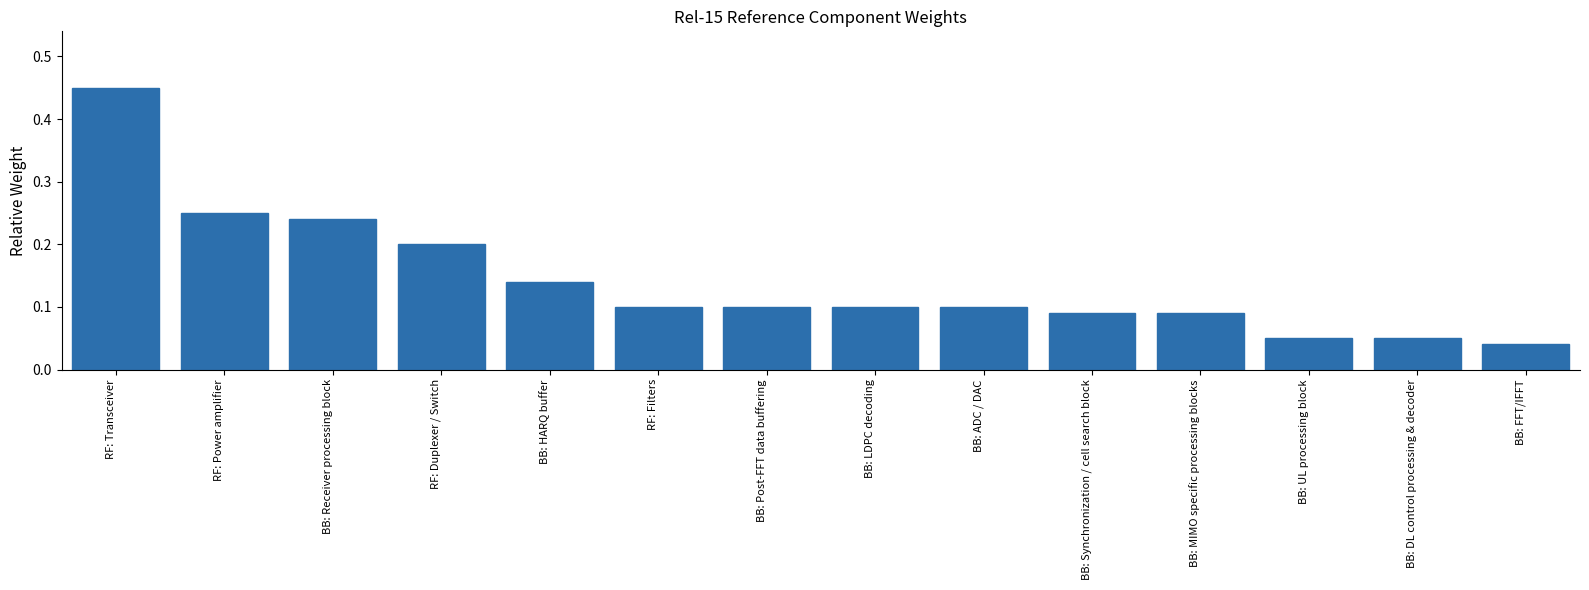

What position from the right is BB: Post-FFT data buffering?

8